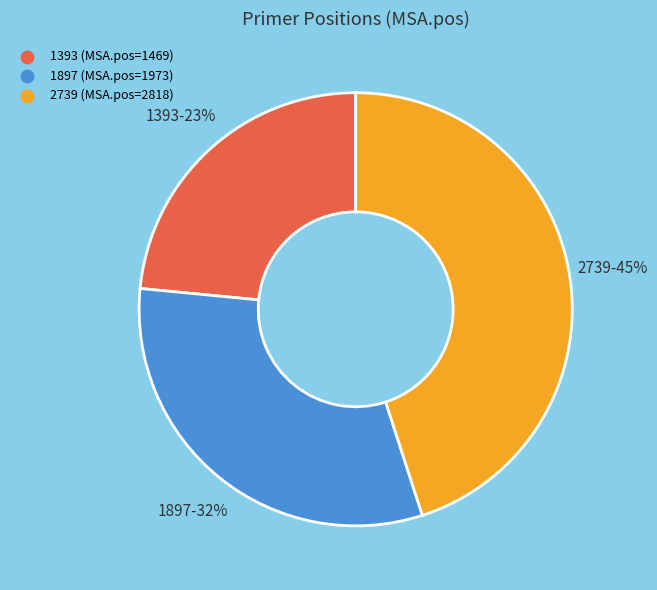

Approximately how many times larger is the value at 1897 compared to 2739?

0.7